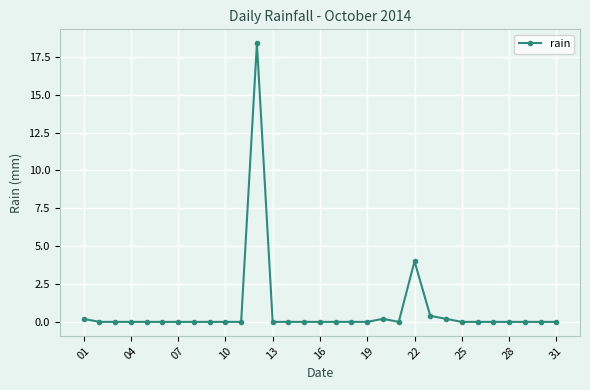

What is the average value?

0.8